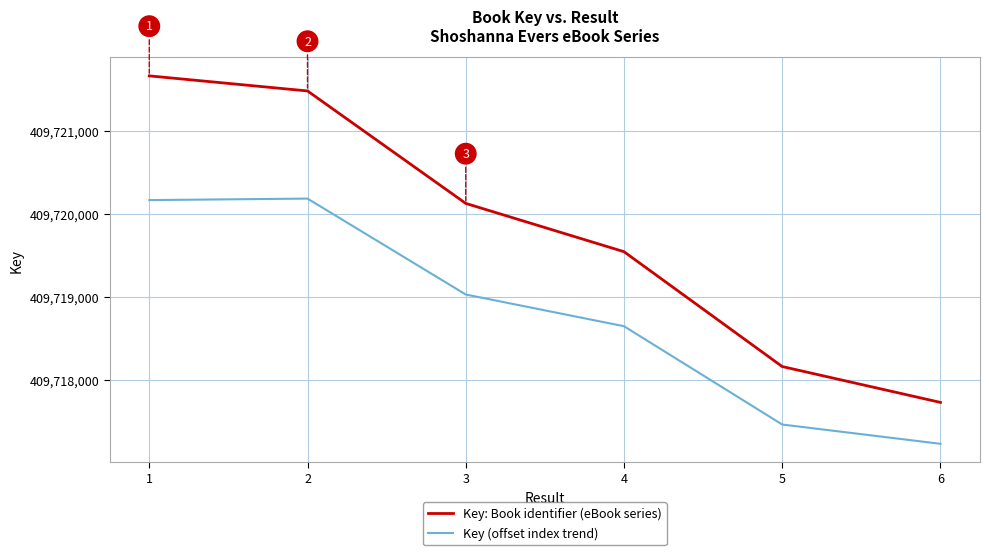

At which category is the sum across all series the highest?

1